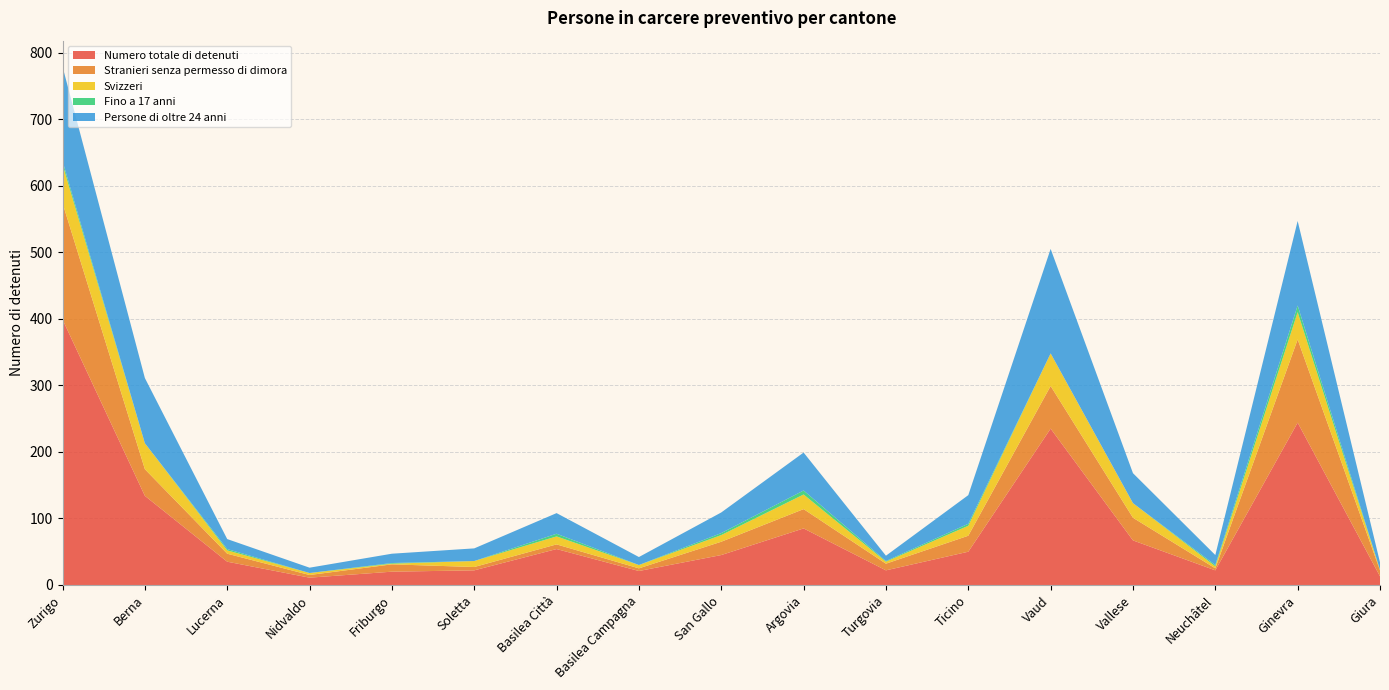

Reading left to right, extract all data points from this chart.

Numero totale di detenuti: Zurigo=399	Berna=134	Lucerna=35	Nidvaldo=11	Friburgo=20	Soletta=22	Basilea Città=54	Basilea Campagna=21	San Gallo=45	Argovia=85	Turgovia=22	Ticino=50	Vaud=235	Vallese=67	Neuchâtel=22	Ginevra=244	Giura=13
Stranieri senza permesso di dimora: Zurigo=175	Berna=40	Lucerna=12	Nidvaldo=4	Friburgo=11	Soletta=5	Basilea Città=7	Basilea Campagna=4	San Gallo=20	Argovia=29	Turgovia=10	Ticino=24	Vaud=64	Vallese=34	Neuchâtel=3	Ginevra=125	Giura=9
Svizzeri: Zurigo=58	Berna=39	Lucerna=5	Nidvaldo=3	Friburgo=1	Soletta=9	Basilea Città=12	Basilea Campagna=5	San Gallo=10	Argovia=22	Turgovia=3	Ticino=15	Vaud=49	Vallese=22	Neuchâtel=3	Ginevra=41	Giura=1
Fino a 17 anni: Zurigo=5	Berna=0	Lucerna=2	Nidvaldo=0	Friburgo=1	Soletta=0	Basilea Città=4	Basilea Campagna=0	San Gallo=3	Argovia=6	Turgovia=1	Ticino=3	Vaud=0	Vallese=0	Neuchâtel=2	Ginevra=10	Giura=0
Persone di oltre 24 anni: Zurigo=142	Berna=98	Lucerna=15	Nidvaldo=8	Friburgo=14	Soletta=19	Basilea Città=31	Basilea Campagna=12	San Gallo=31	Argovia=57	Turgovia=8	Ticino=43	Vaud=157	Vallese=45	Neuchâtel=15	Ginevra=127	Giura=11